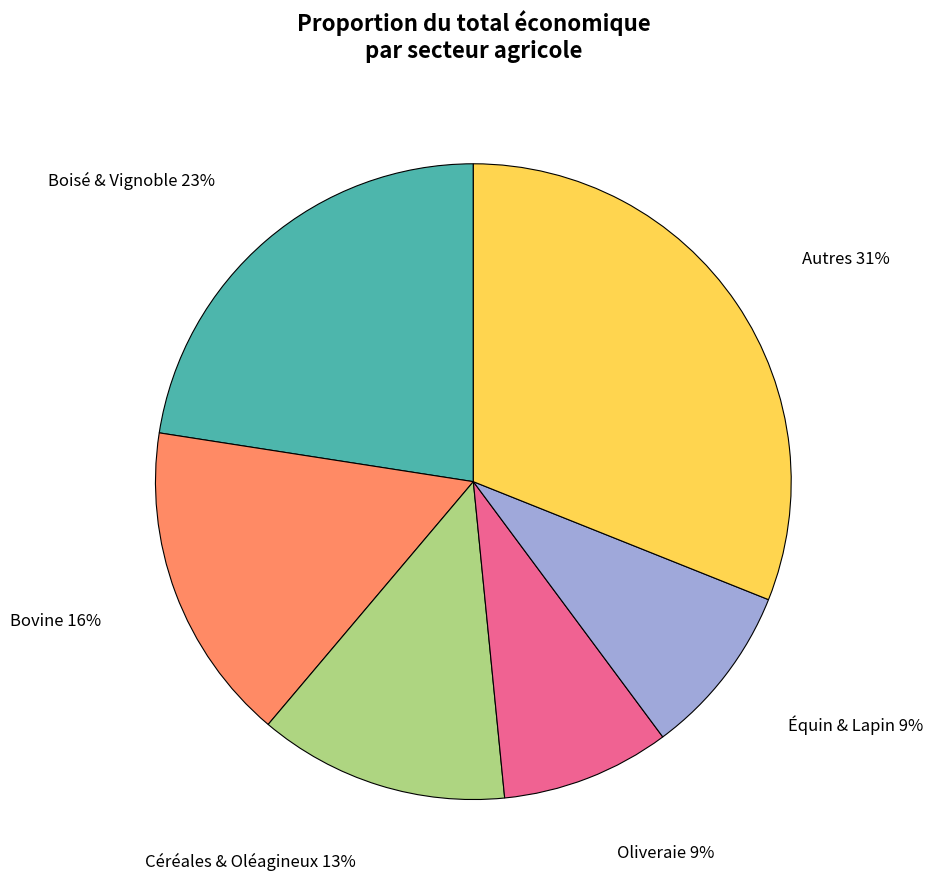

Does any single category account for the majority?

No